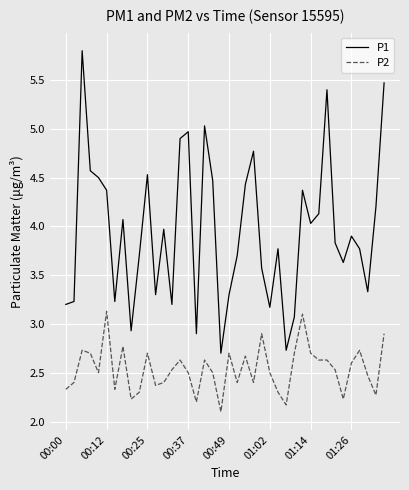

Rank the series by their maximum value, from lowest to highest.

P2, P1